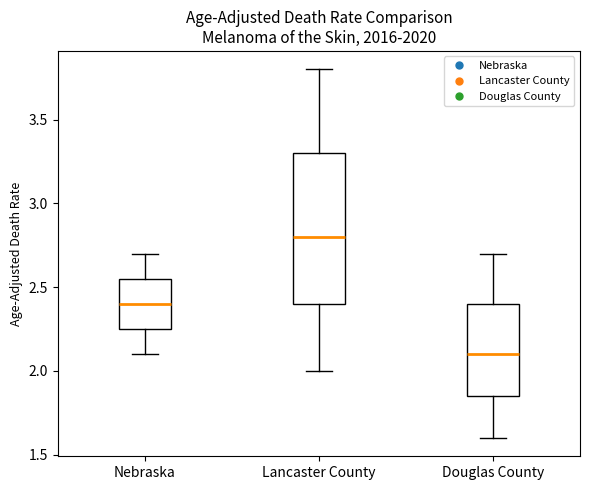

Which box is the tallest, from its lower edge to its upper edge?

Lancaster County